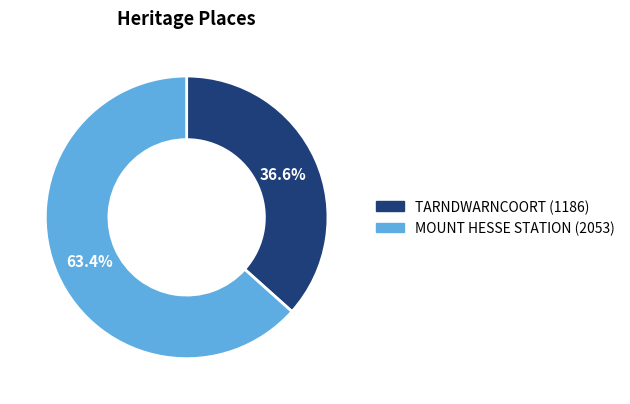

To the nearest percent, what is the difference between the TARNDWARNCOORT and MOUNT HESSE STATION slice percentages?

27%